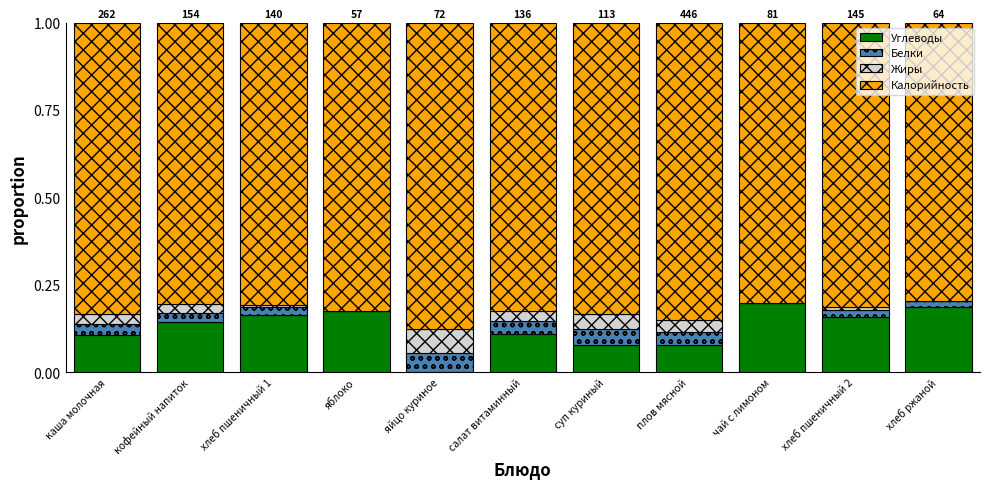

True or false: Углеводы has a value of 0.2 at чай с лимоном.

True